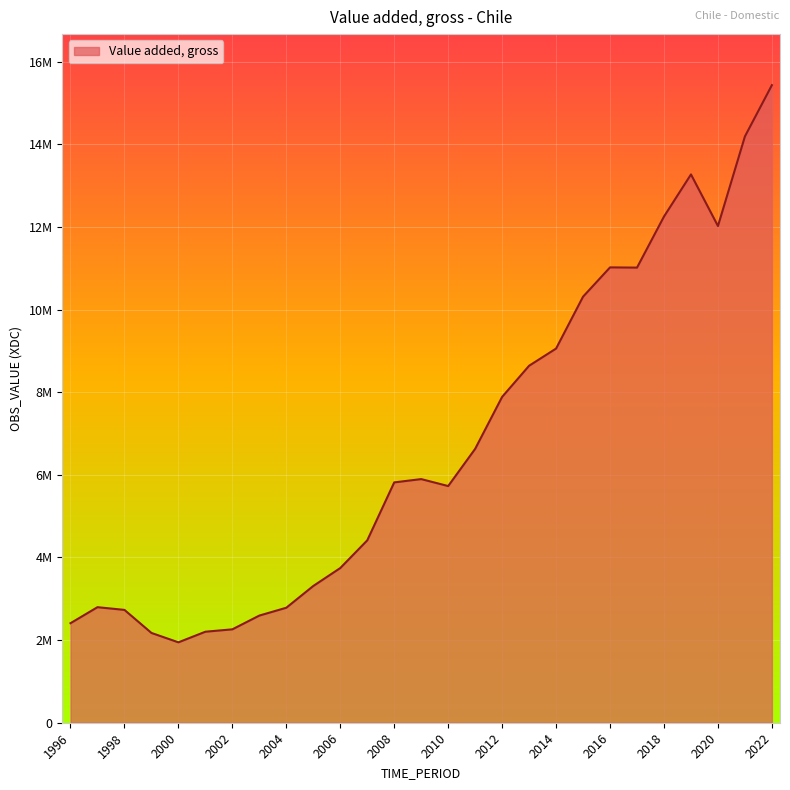

At which category does the data reach its first local valley?

2000